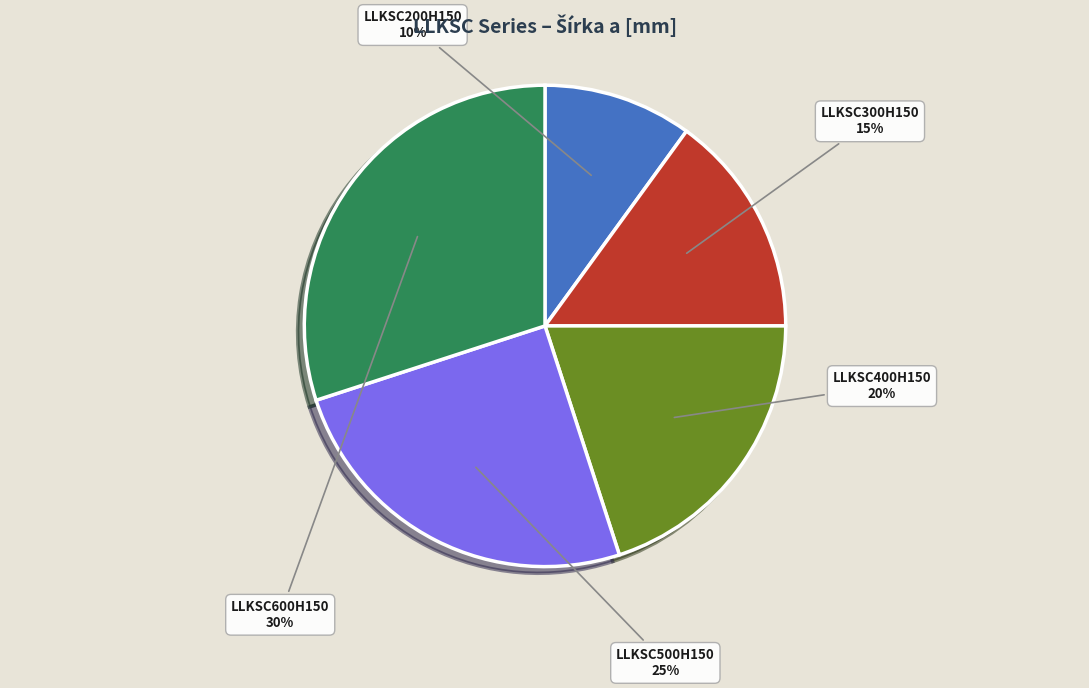

To the nearest percent, what portion does LLKSC400H150 represent?

20%